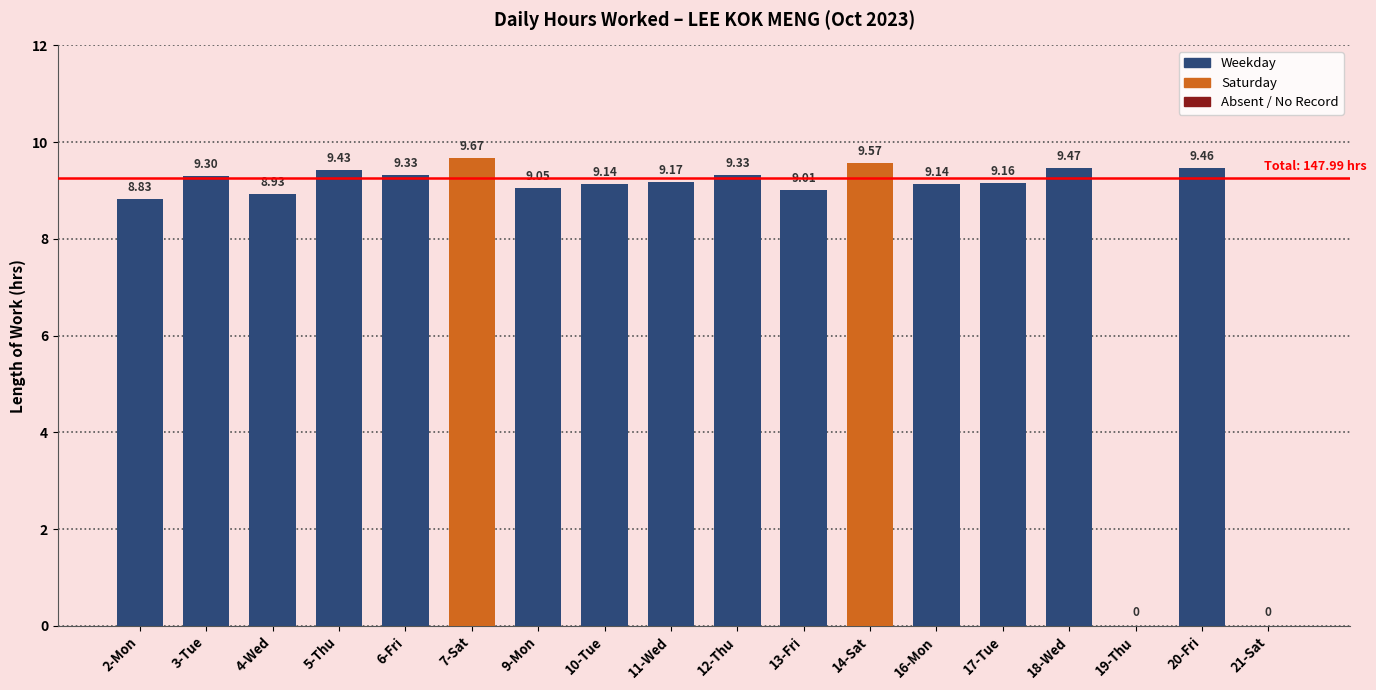

Which has a higher value, 6-Fri or 5-Thu?

5-Thu